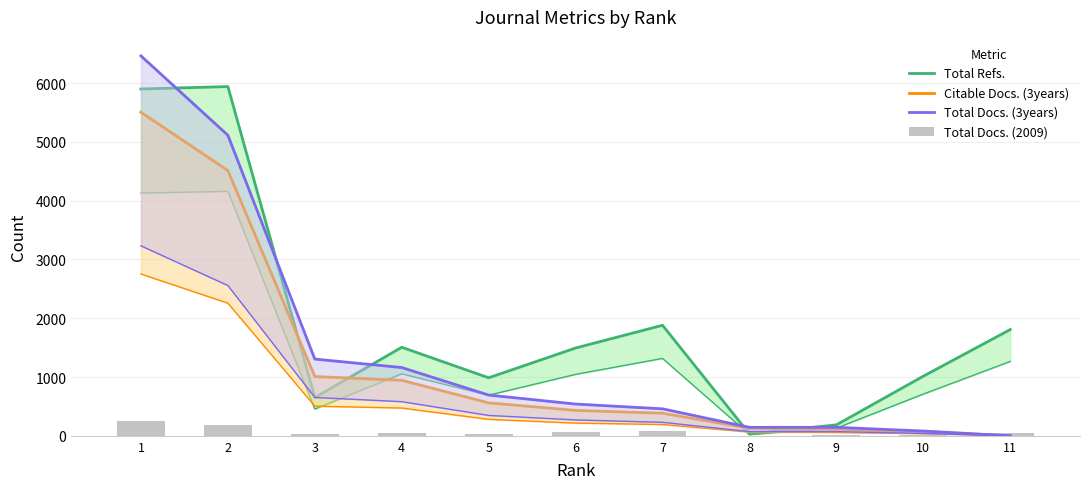

What are all the series names shown in the legend?

Total Refs., Citable Docs. (3years), Total Docs. (3years), Total Docs. (2009)